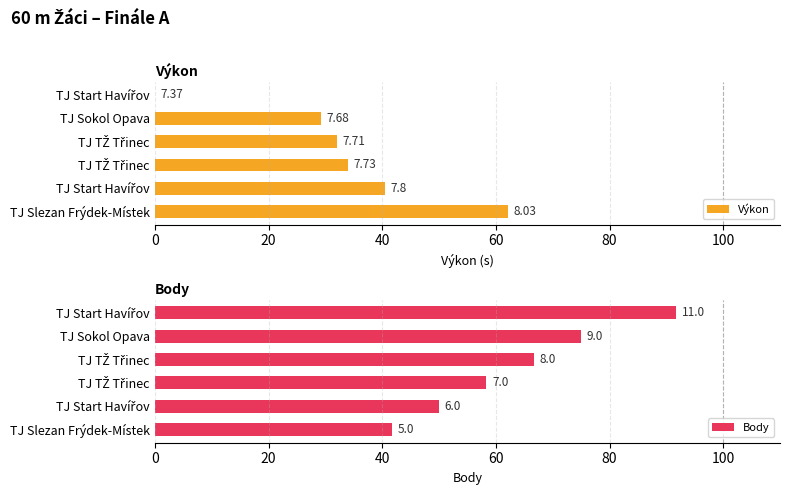

How many groups of bars are there?

6